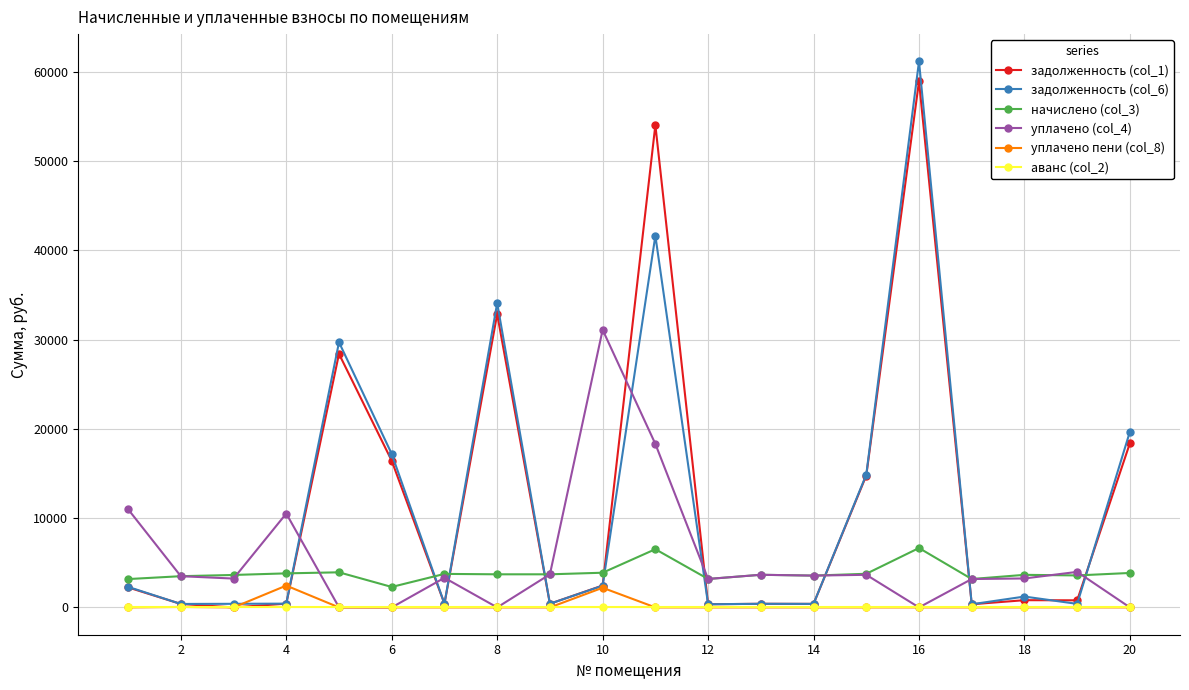

What is the maximum value shown in the chart?

61163.7